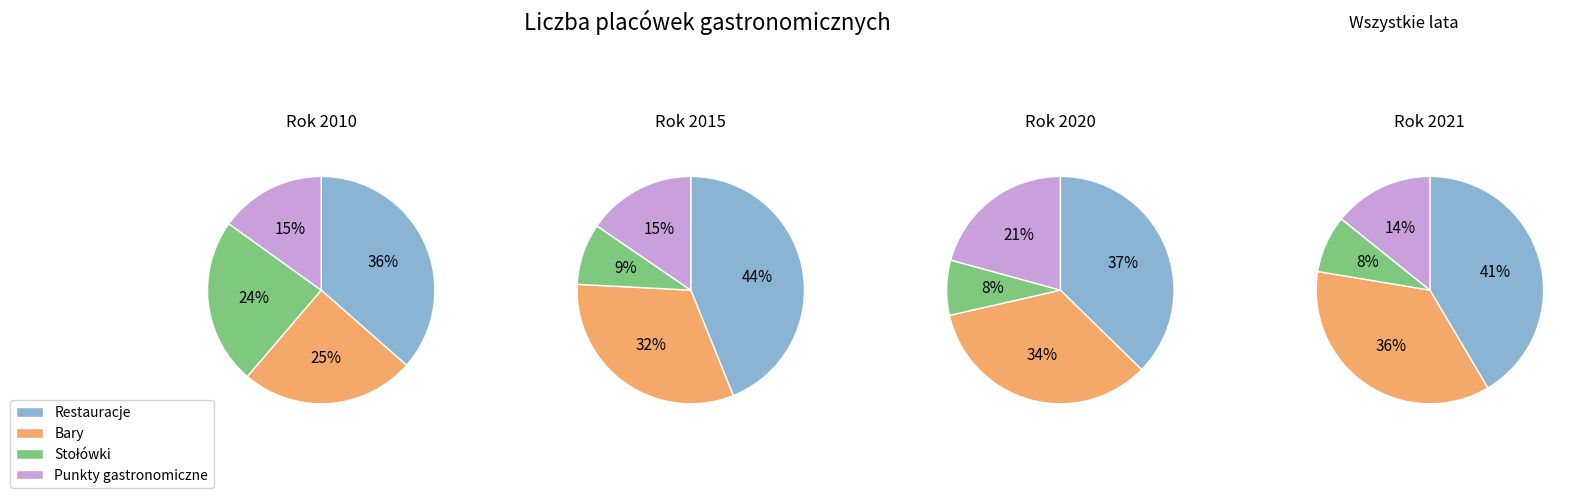

How many segments does this pie chart have?

4